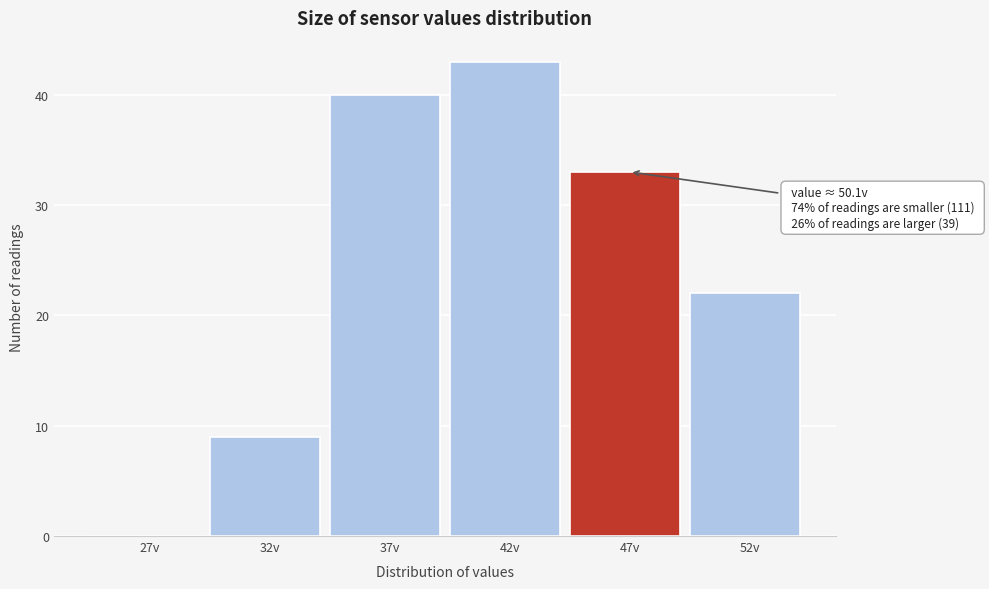

Reading right to left, what are all the values shown in this chart?

52v=22	47v=33	42v=43	37v=40	32v=9	27v=0